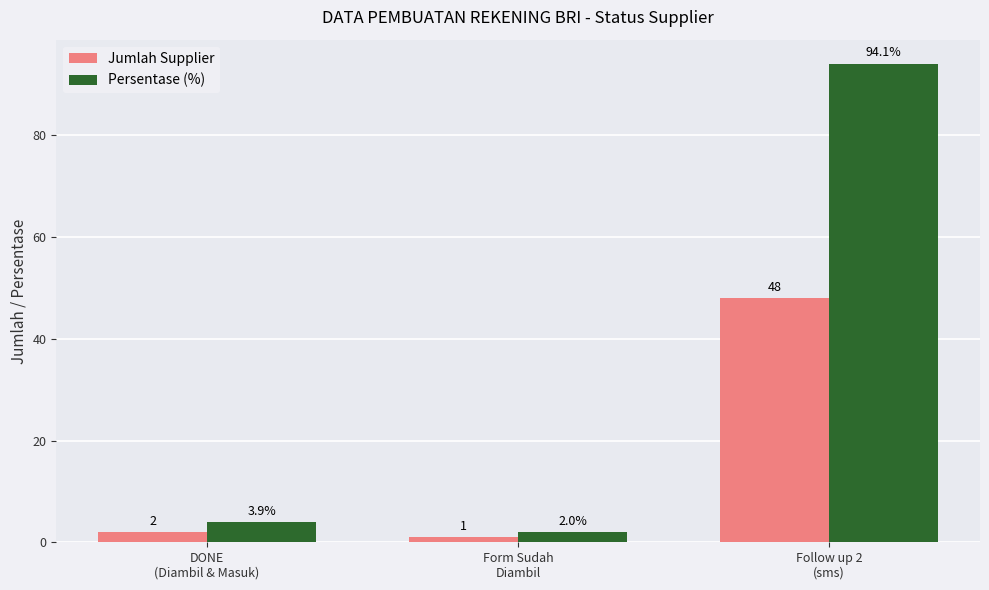

Which series has the largest range (max minus min)?

Persentase (%)